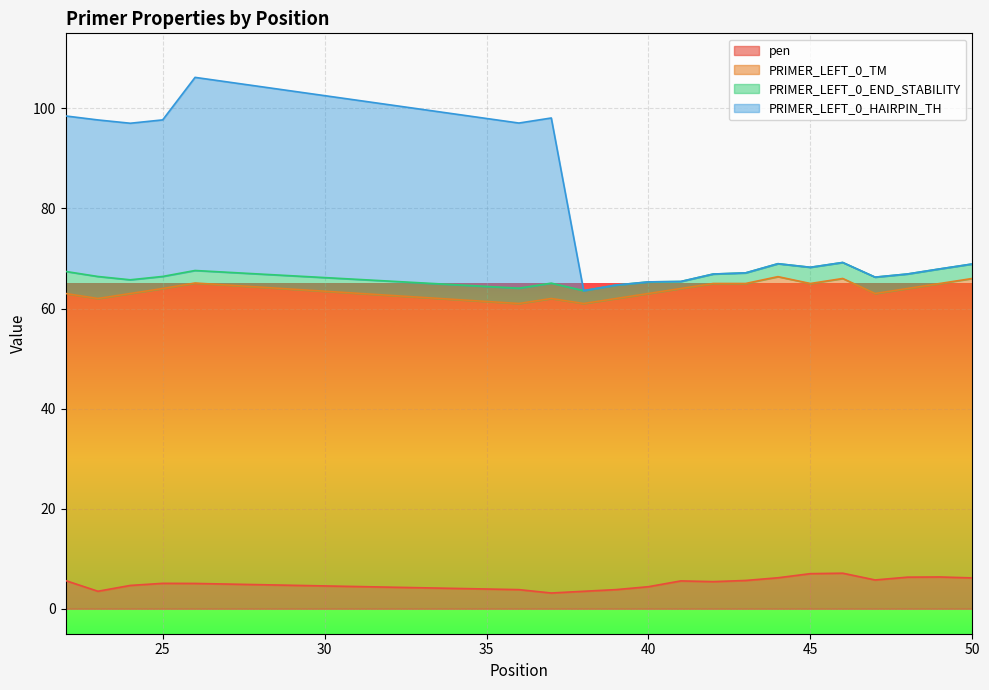

At which label does pen reach its peak?

46